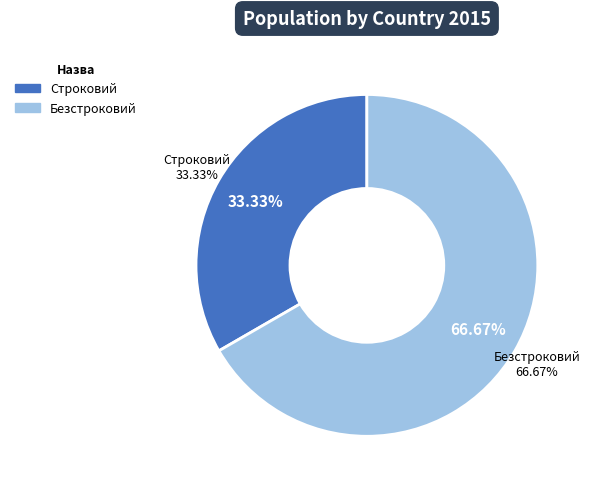

To the nearest percent, what is the difference between the largest and smallest slice percentages?

33%